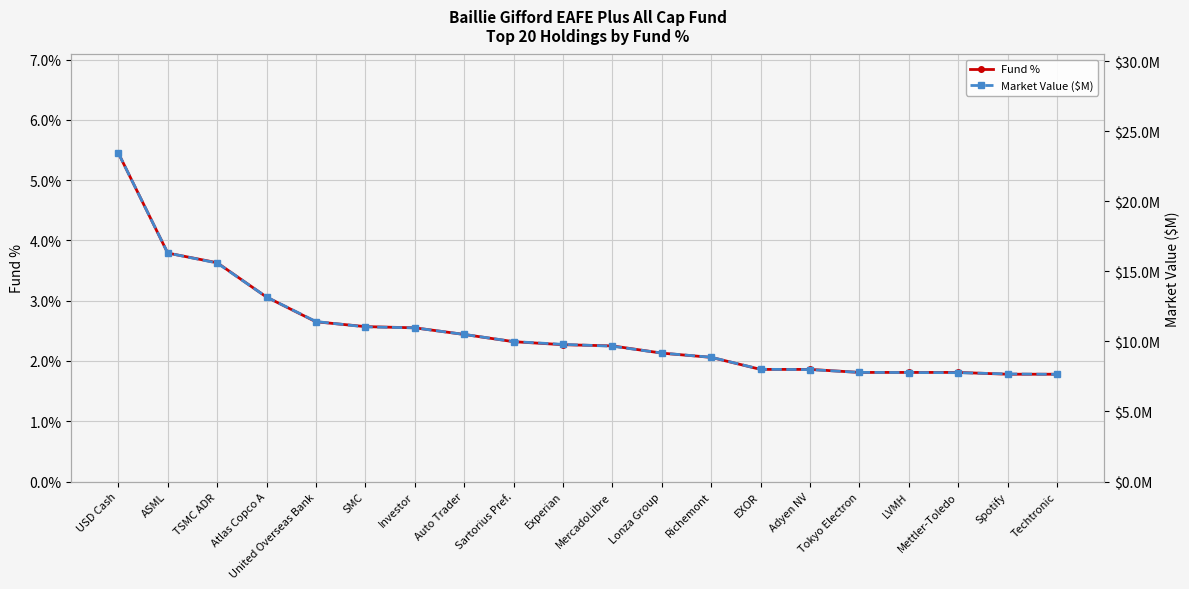

True or false: Market Value ($M) and Fund % intersect in this chart.

False